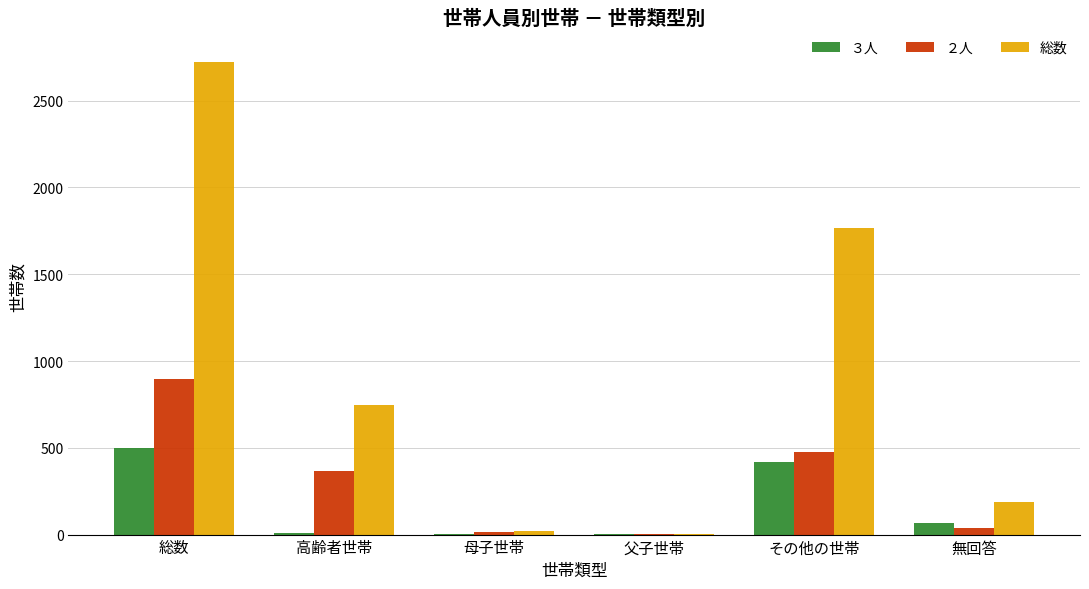

At which label does ２人 reach its peak?

総数